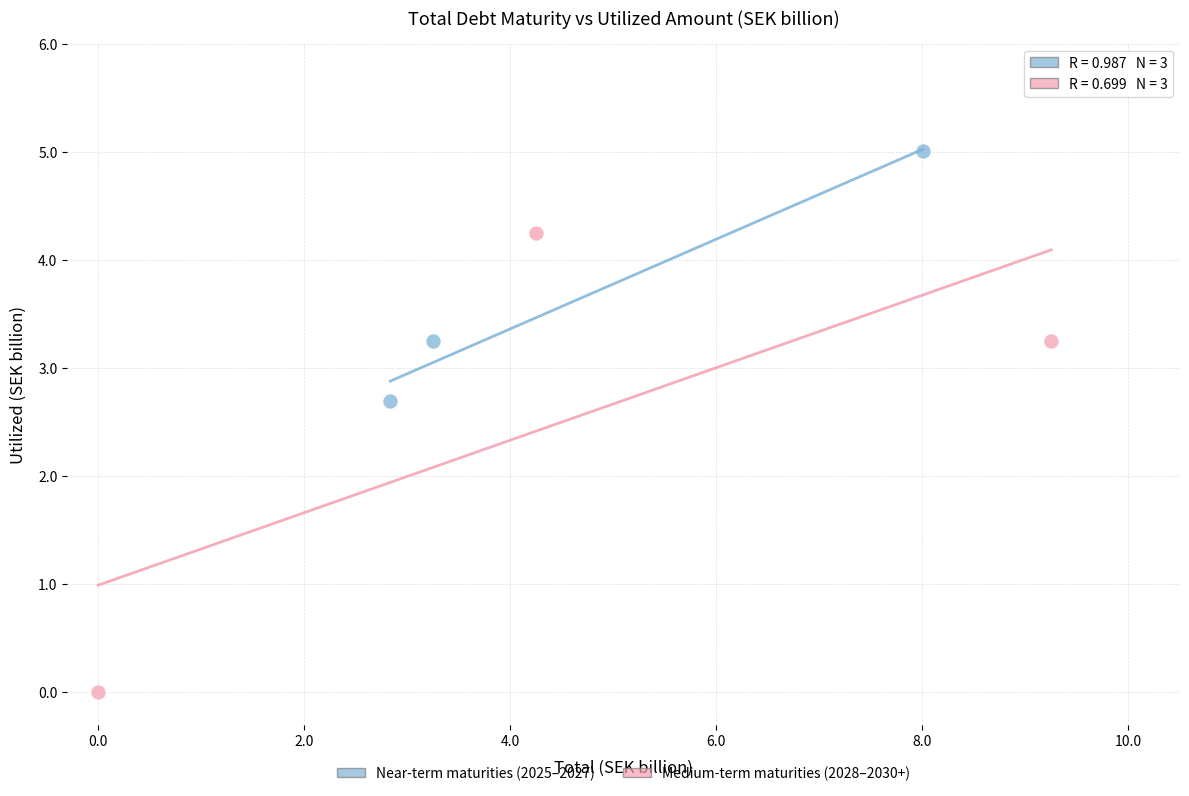

Which series contains the highest Y value?

Near-term maturities (2025–2027)